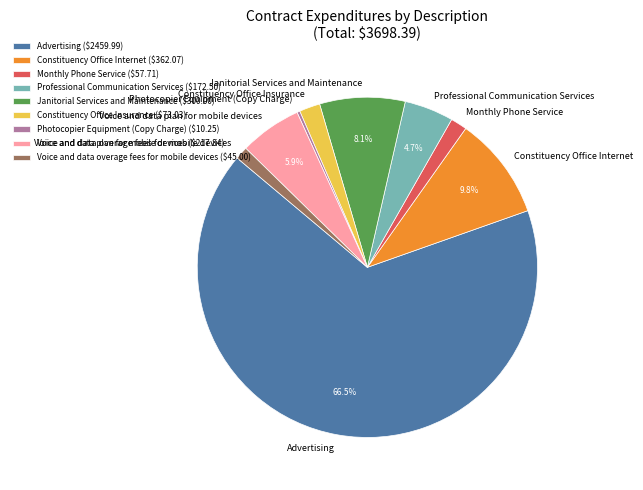

Which has a higher value, Voice and data overage fees for mobile devices or Constituency Office Internet?

Constituency Office Internet